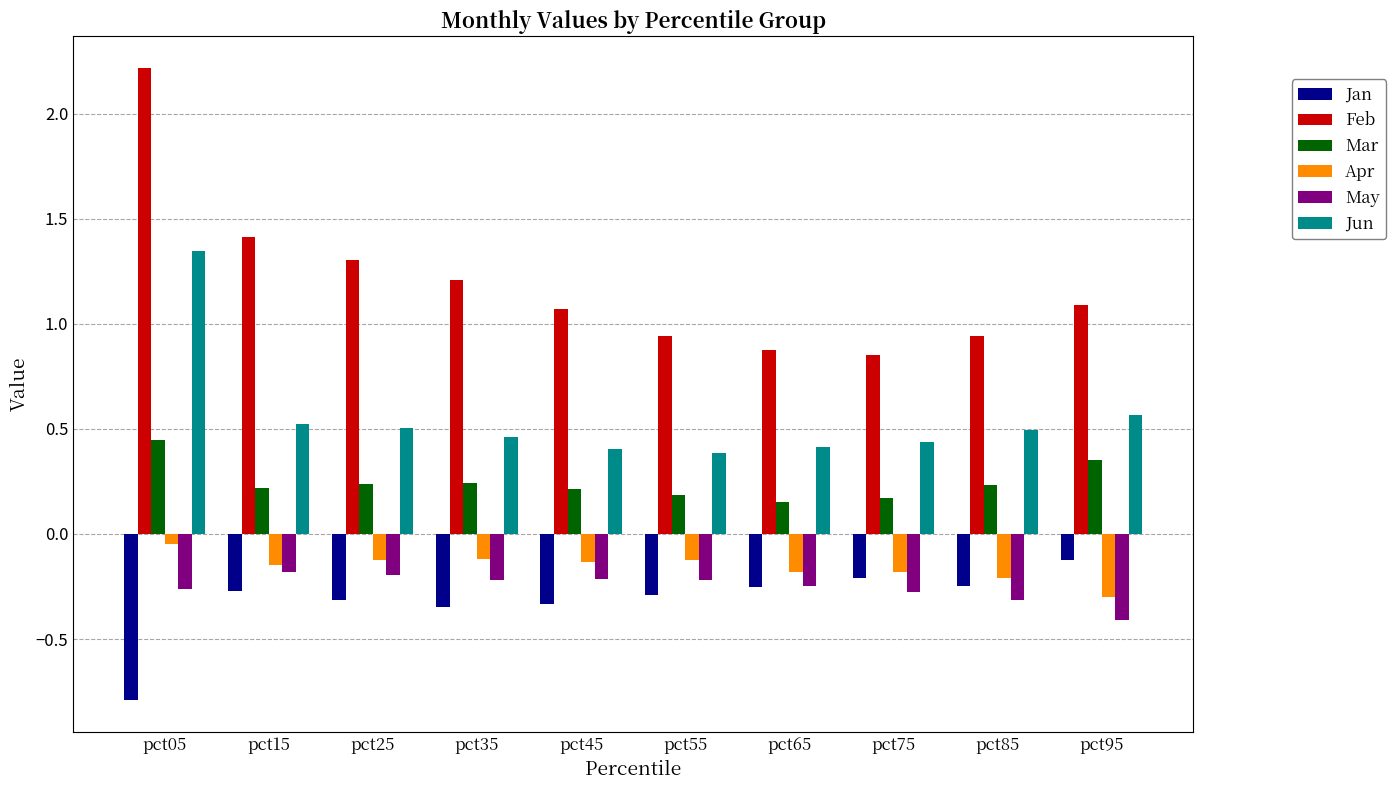

What is the difference between the maximum and minimum values in the Apr series?

0.3